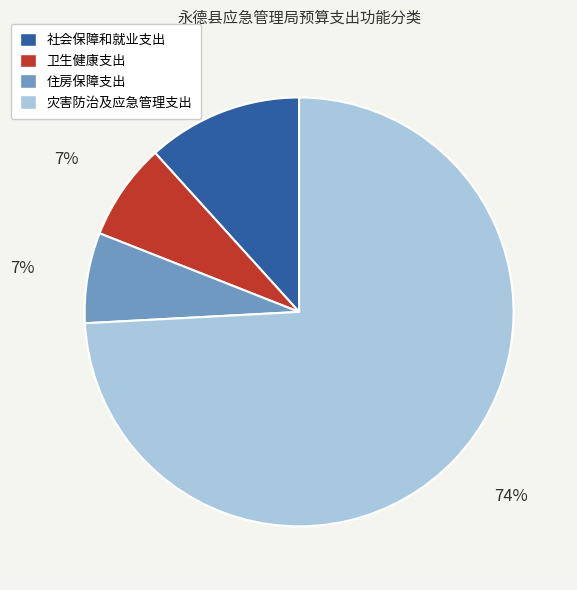

Which has a higher value, 社会保障和就业支出 or 卫生健康支出?

社会保障和就业支出